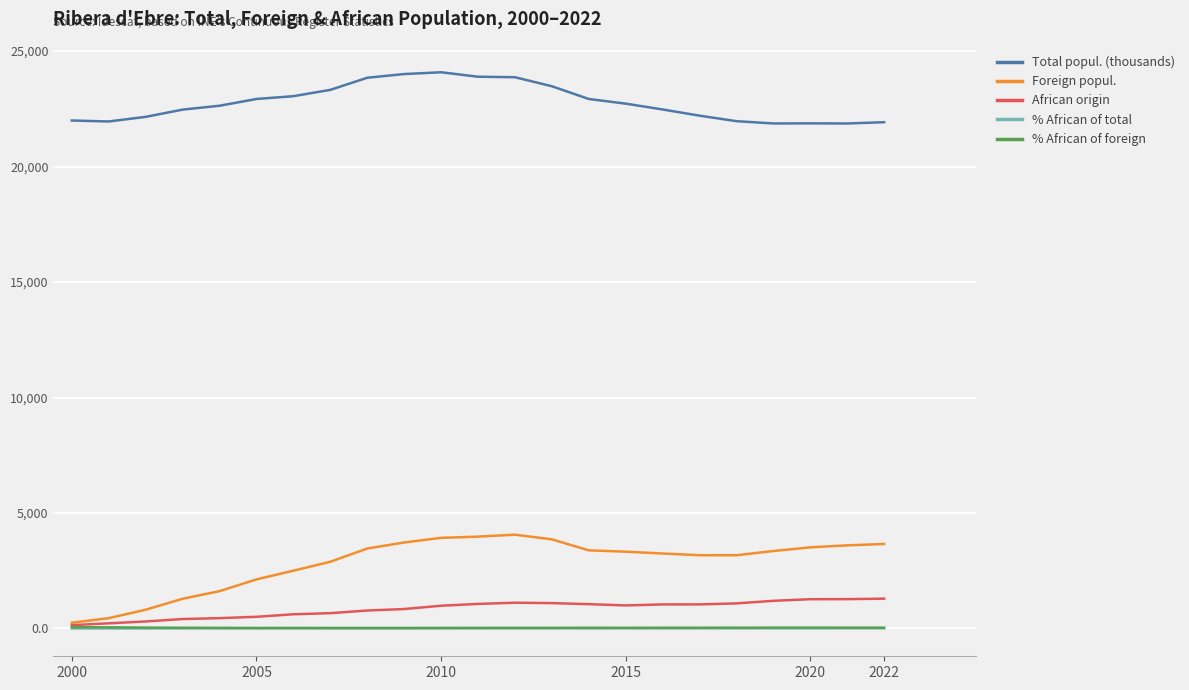

What is the greatest value displayed?

24082.0